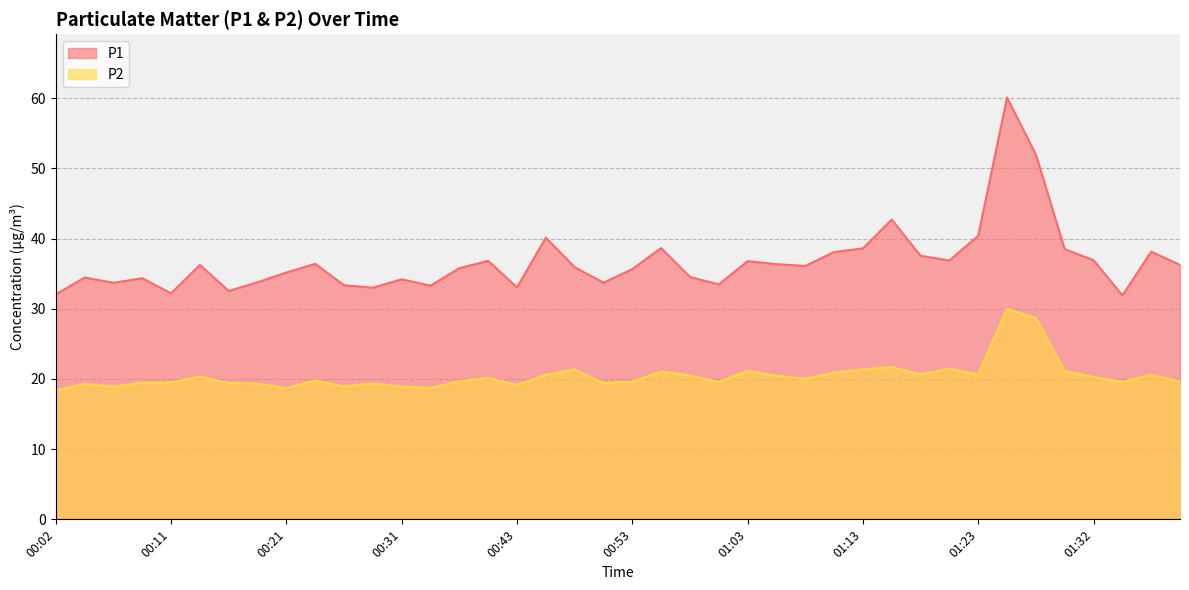

What is the lowest value of the P2 series?

18.4